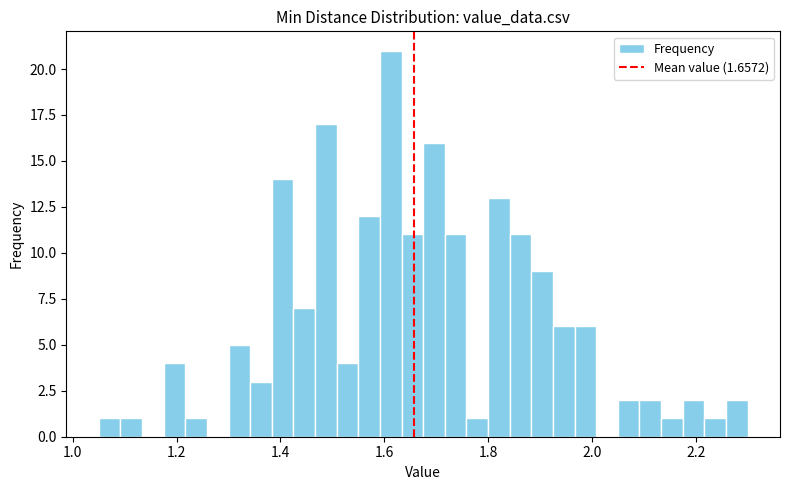

Read against the x-axis, roughly where is the centre of the tallest bar?

1.62